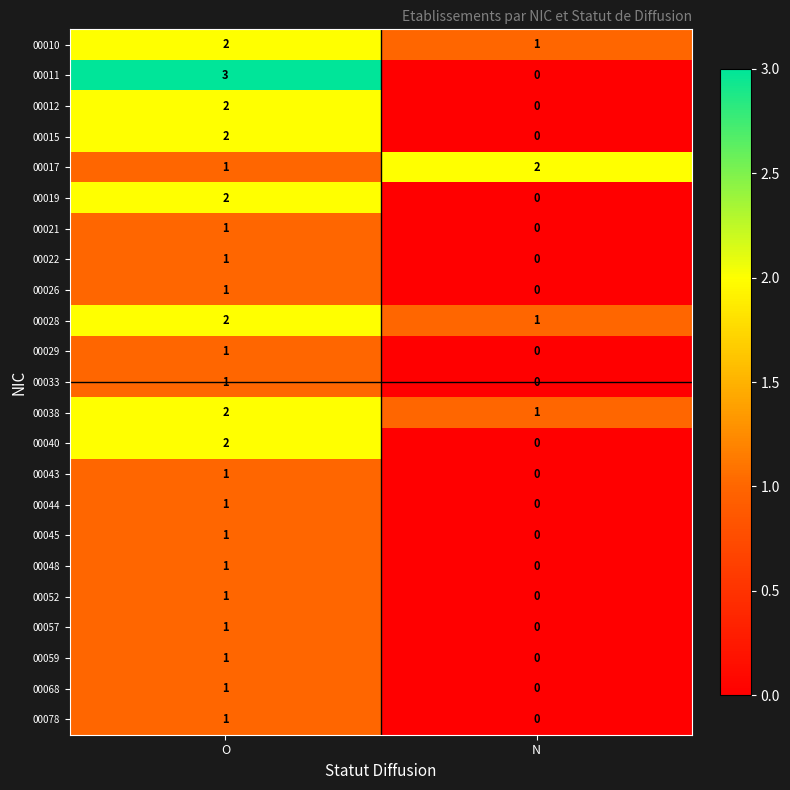

Which category has the lowest value across all series?

N